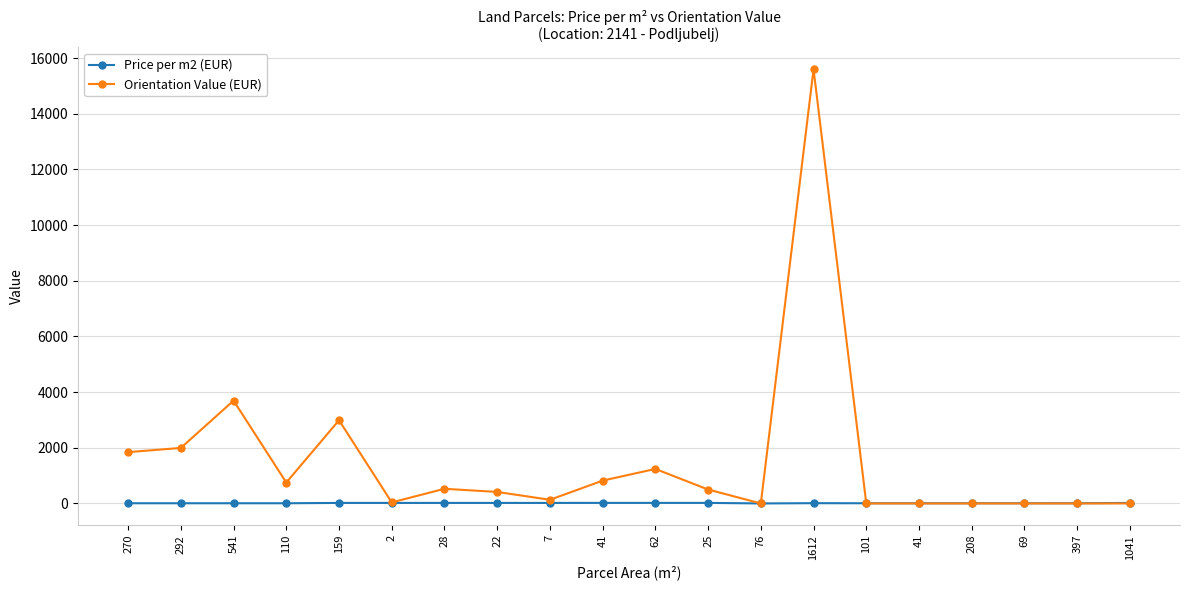

The Price per m2 (EUR) series shows 7.2 at 397. True or false?

True